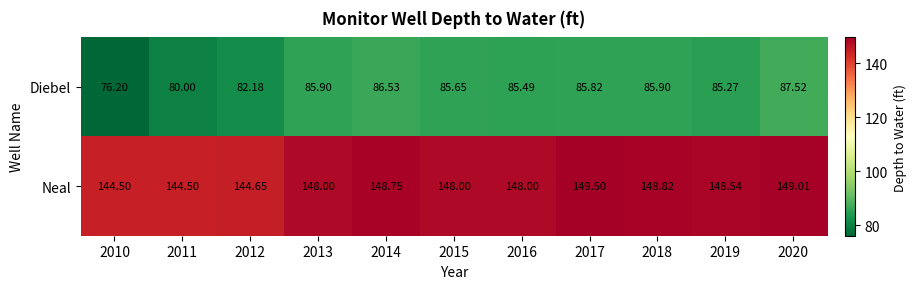

Which series has the largest total across all categories?

Neal